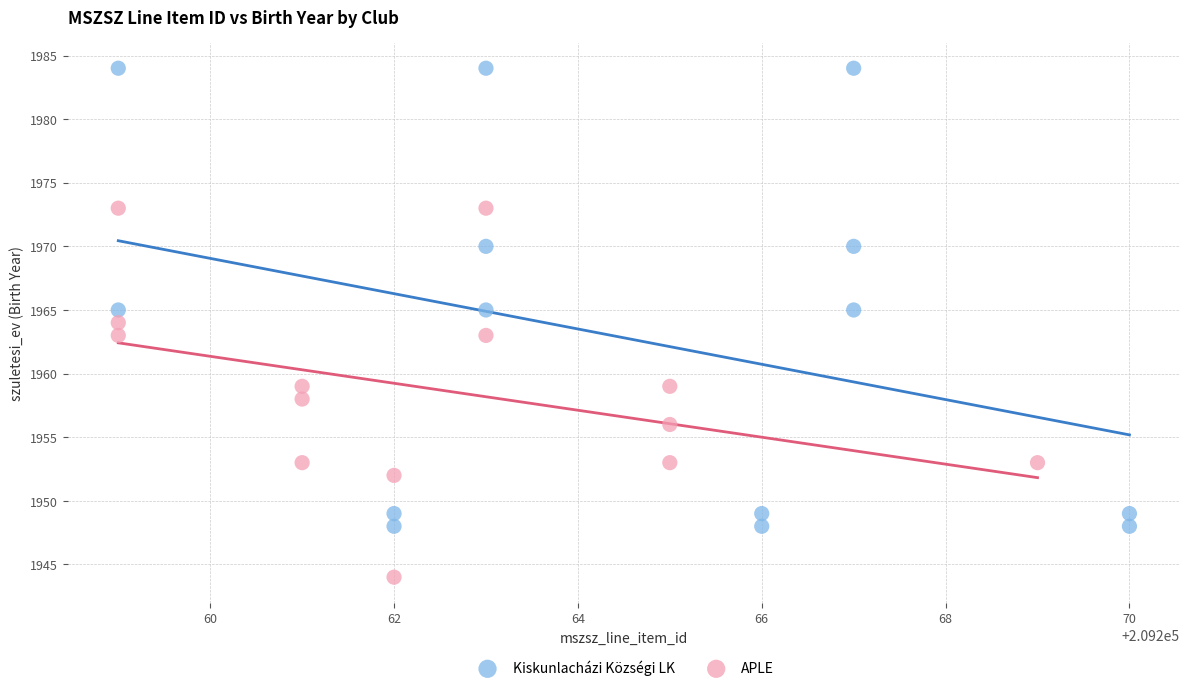

Which series reaches the minimum Y coordinate?

APLE